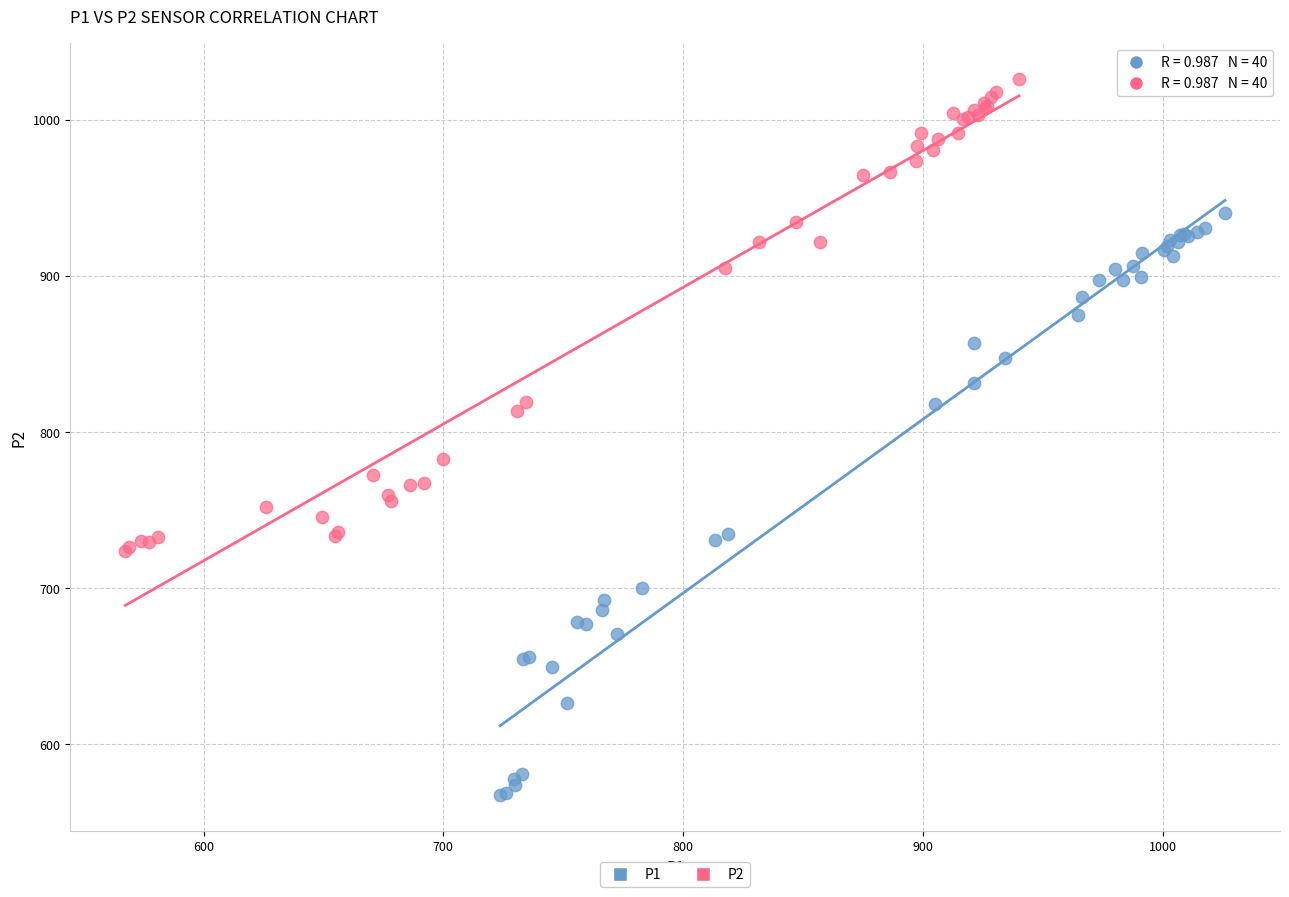

Which series reaches the minimum Y coordinate?

P1